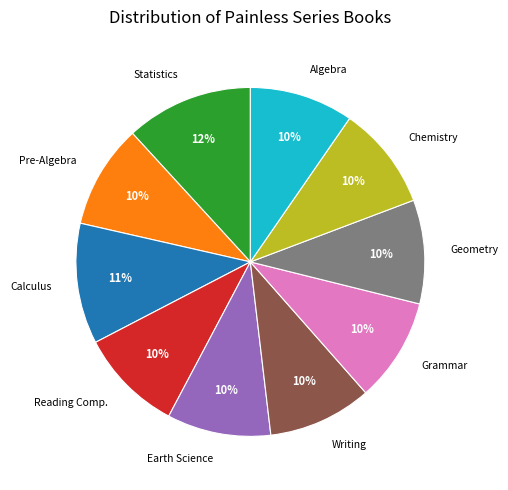

How many segments does this pie chart have?

10